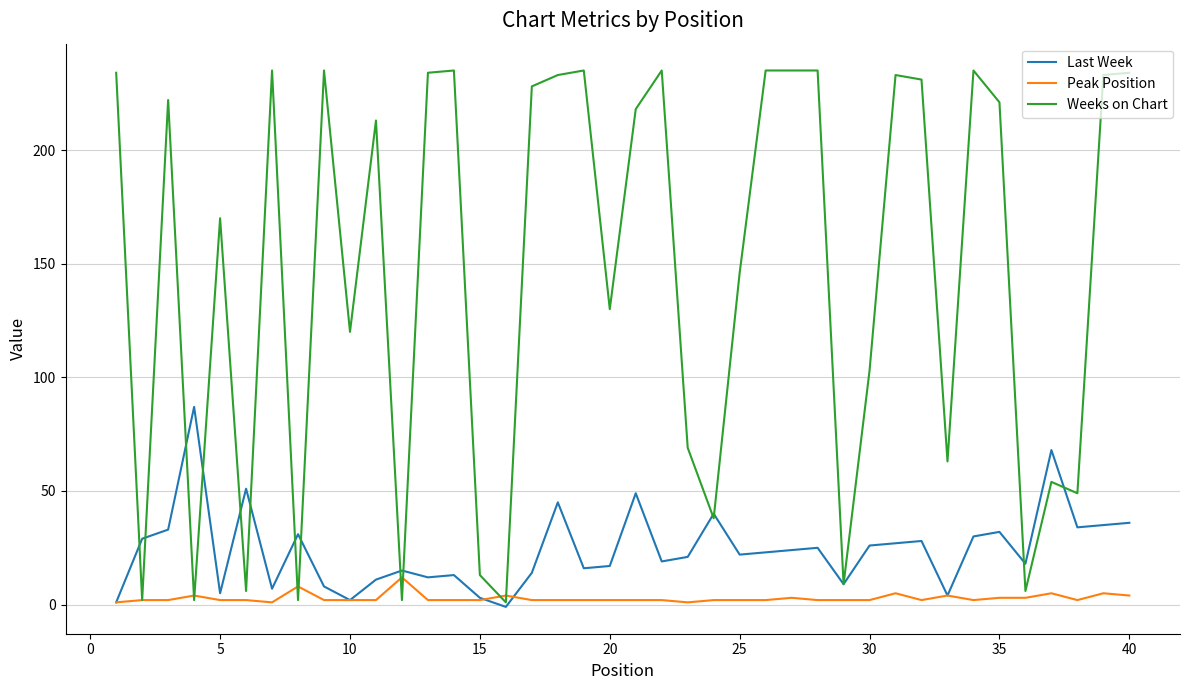

In Weeks on Chart, how many points are lower than both neighbors (excluding endpoints)?

13